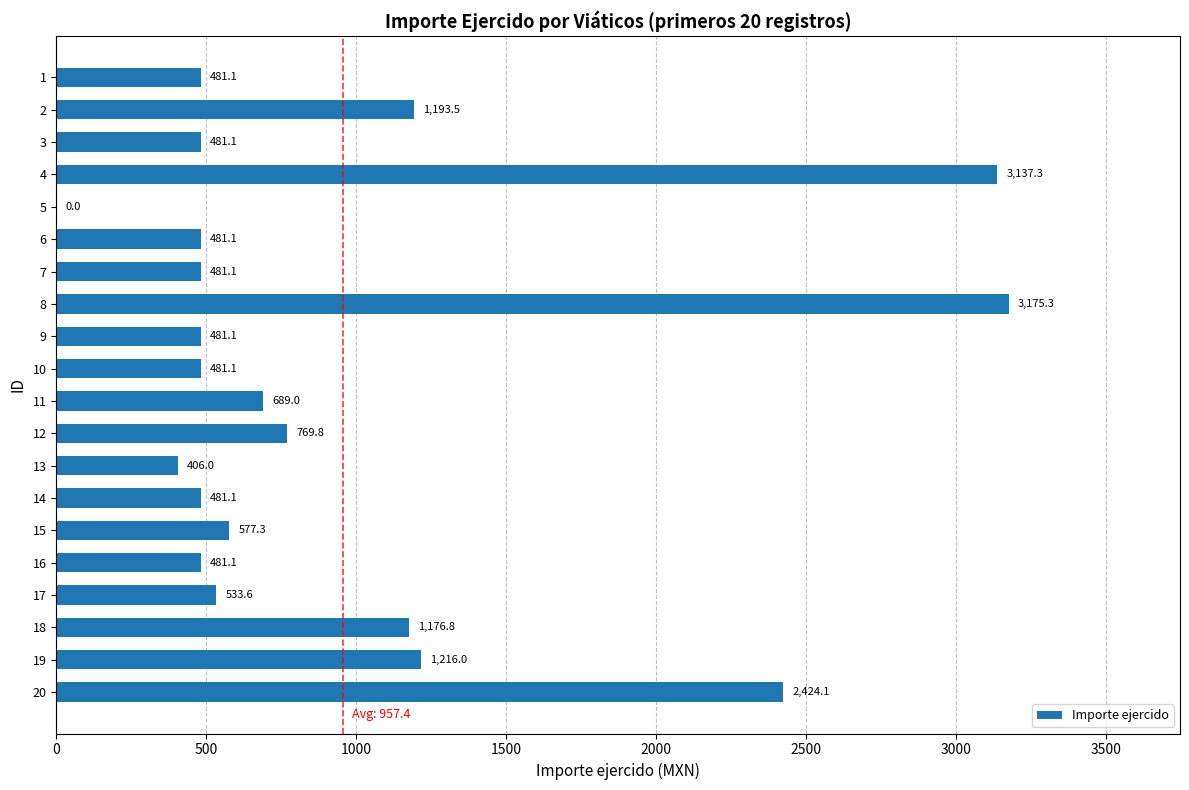

What is the change in value from 10 to 17?

+52.5